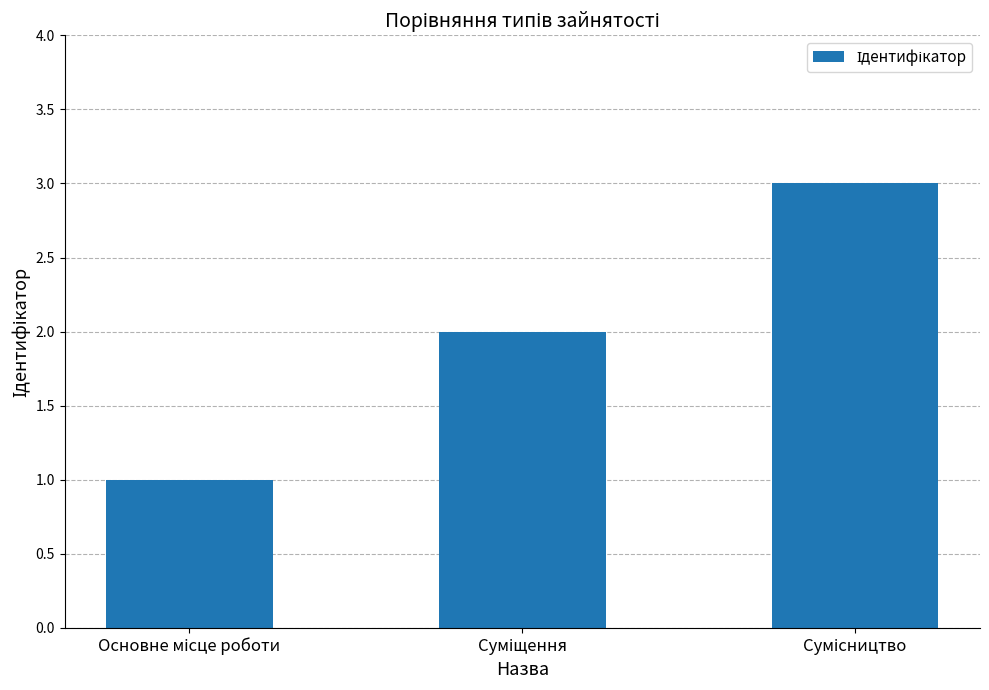

How many values are below 2?

1